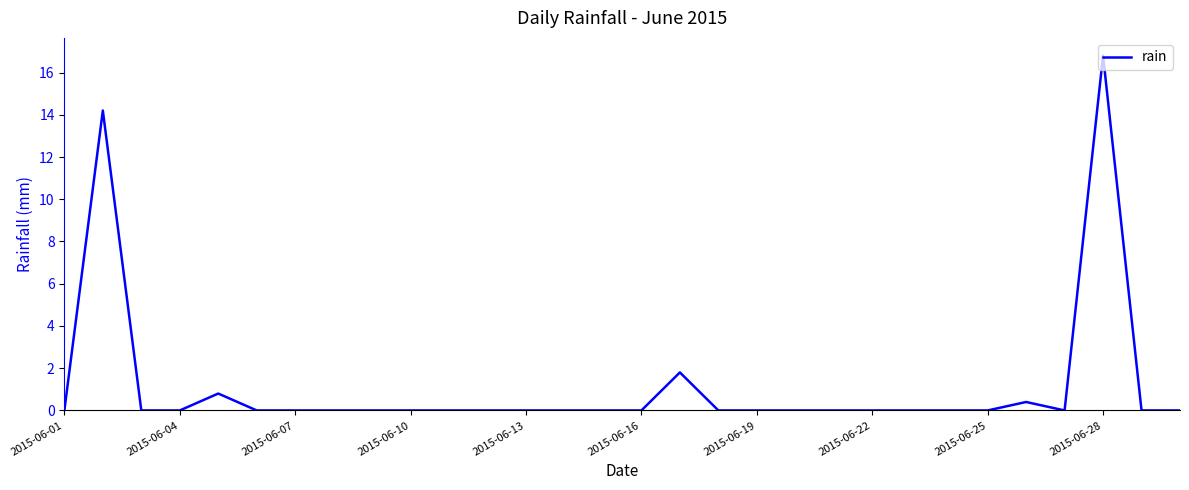

What is the sum of all values?

34.0